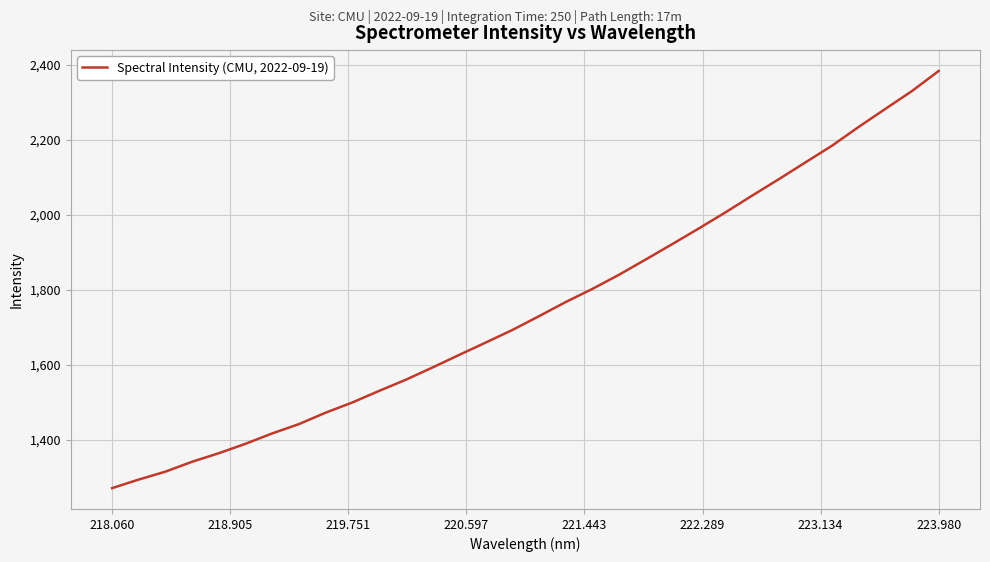

What is the smallest value displayed?

1272.2